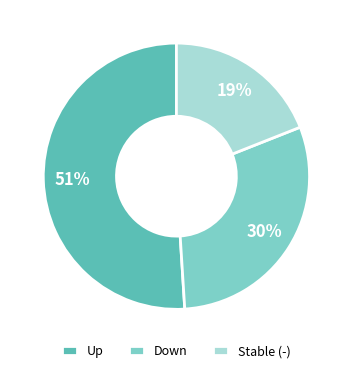

What percentage is the Up slice, to the nearest percent?

51%